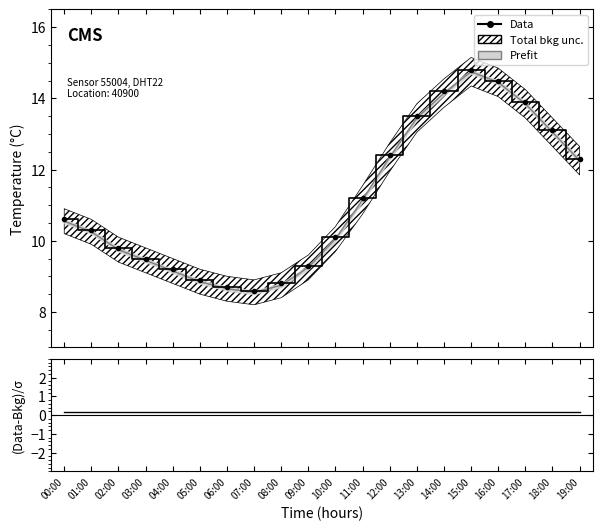

True or false: Data and (Data-Bkg)/σ intersect in this chart.

False